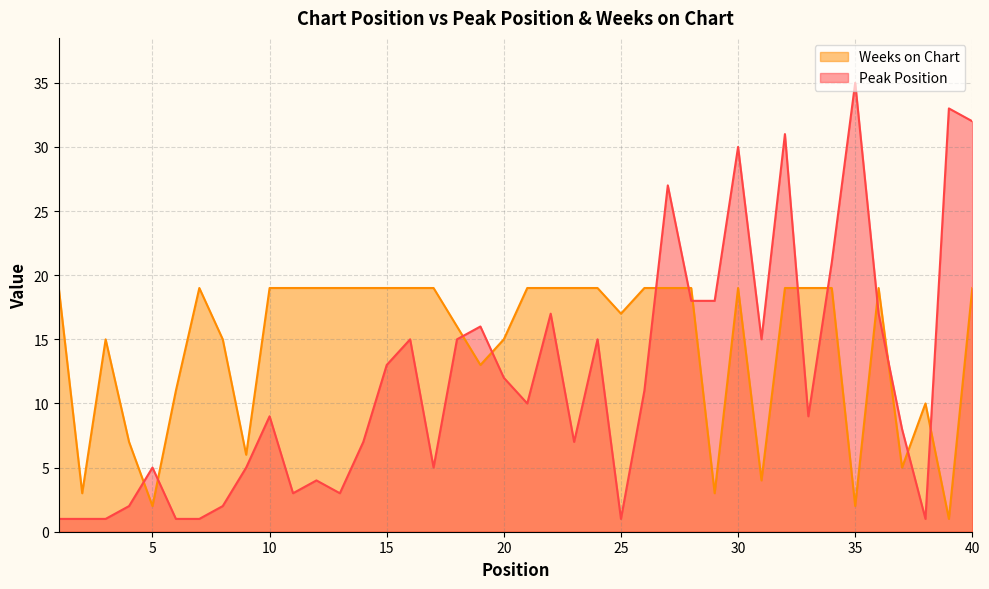

How many data points in Peak Position are above 10?

19